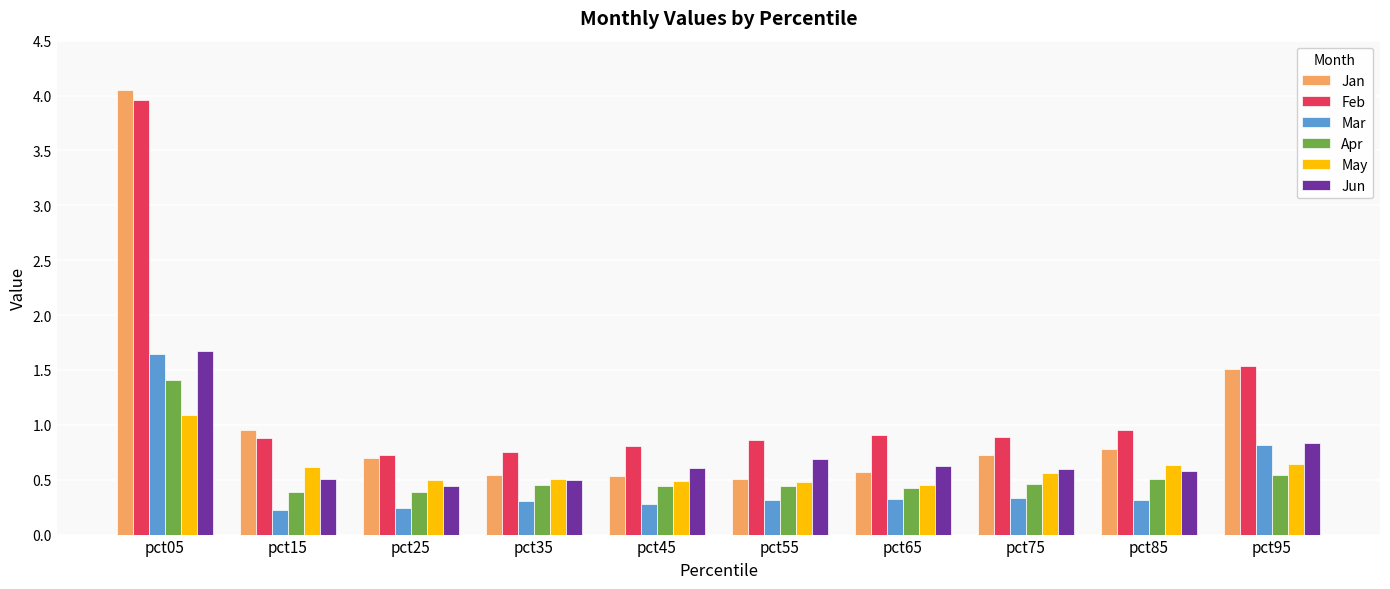

At which category is the sum across all series the highest?

pct05